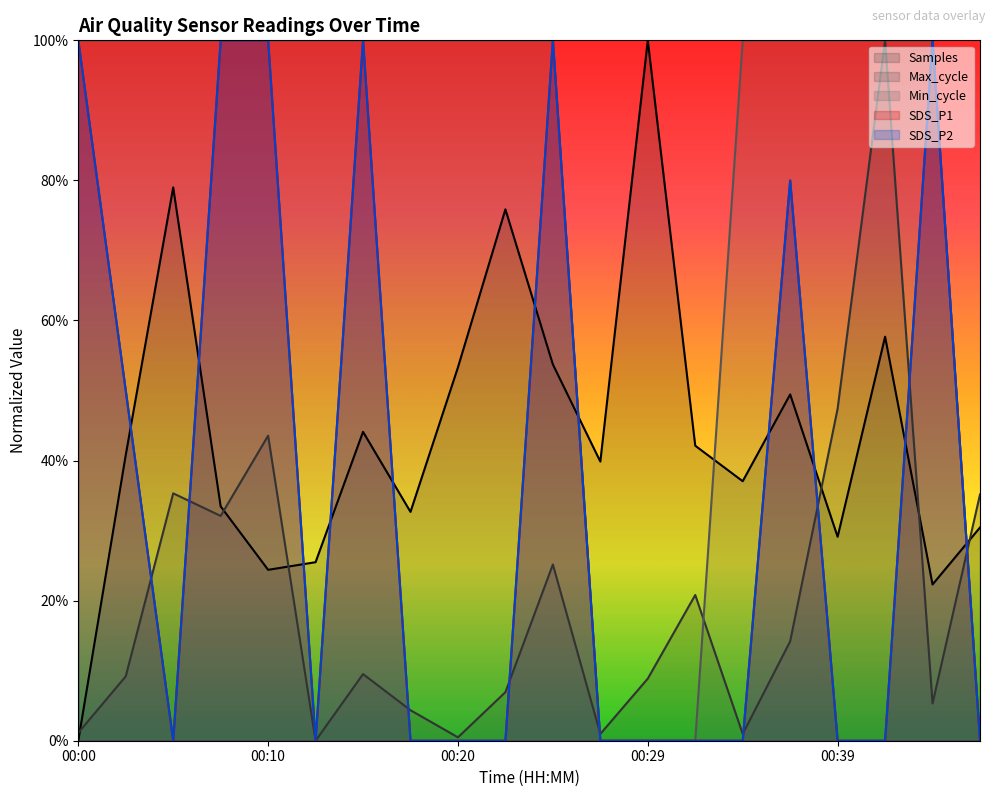

The value of Samples at 00:10 is 24.4. True or false?

True